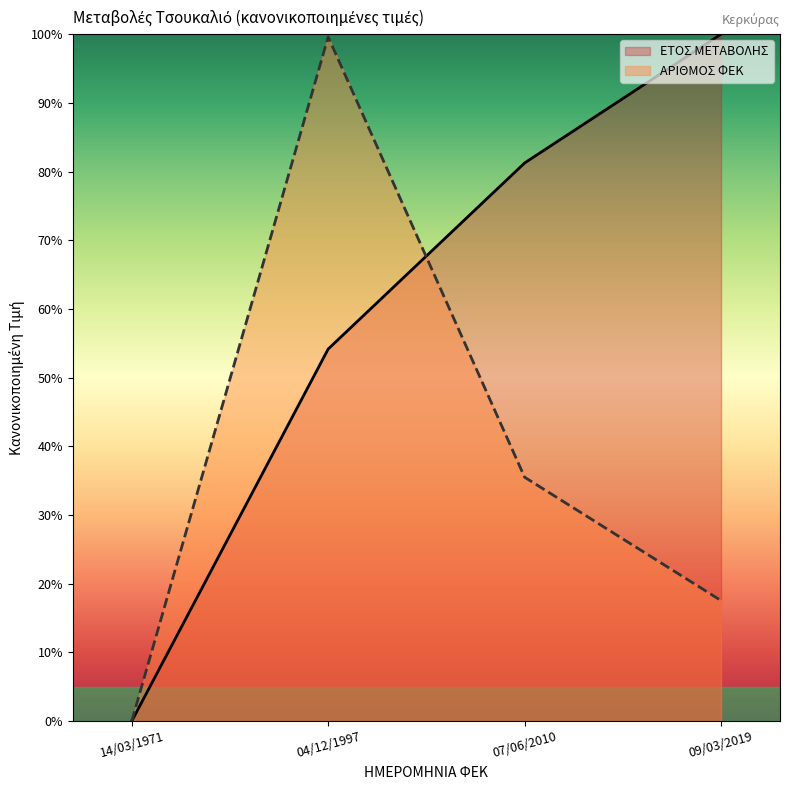

Between 14/03/1971 and 07/06/2010, which series saw the biggest shift?

ΕΤΟΣ ΜΕΤΑΒΟΛΗΣ